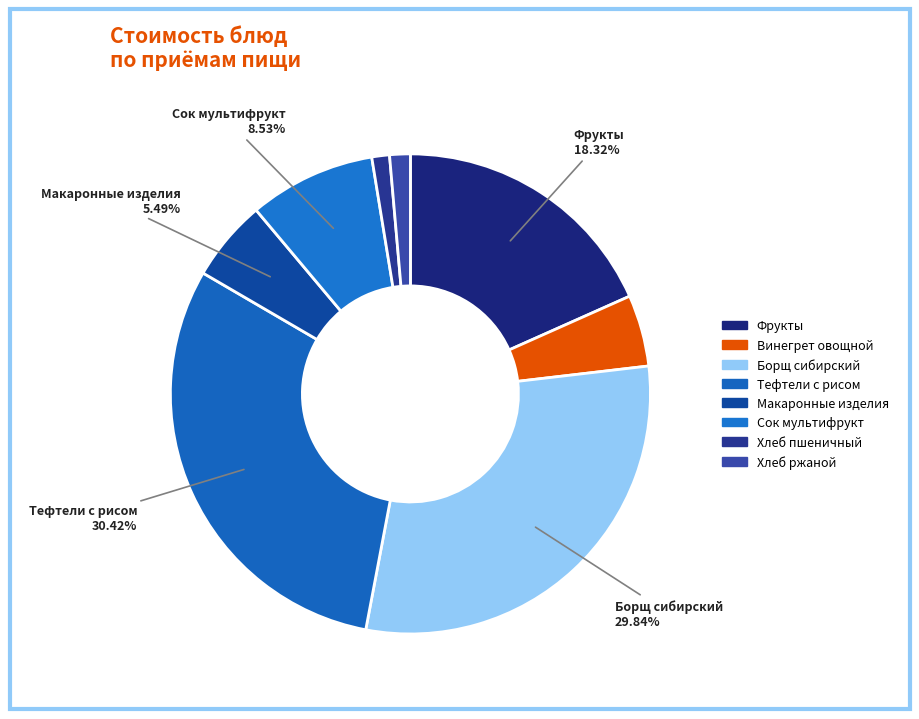

How many segments does this pie chart have?

8